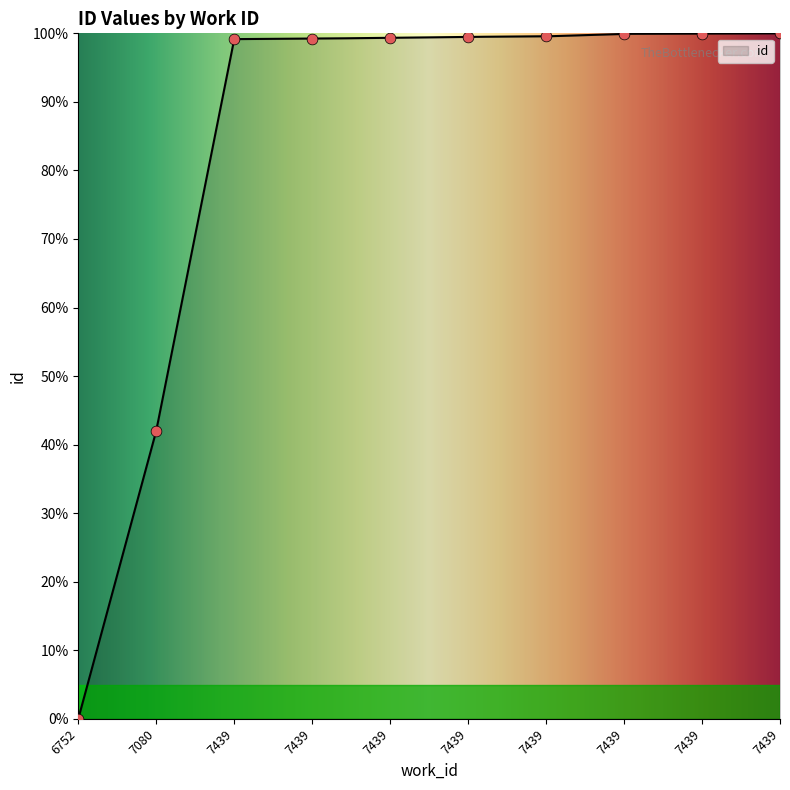

What is the change in value from 6752 to 7080?

+42.0